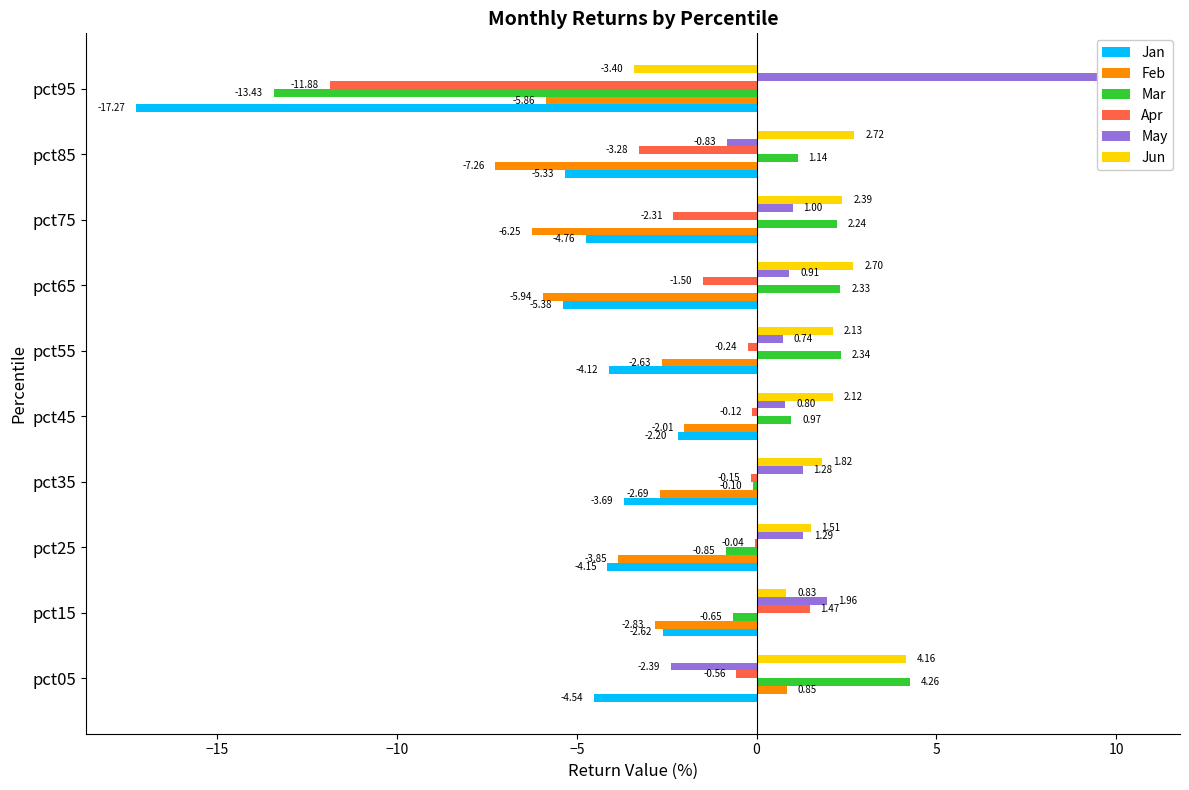

What is the average value of the Apr series?

-1.9